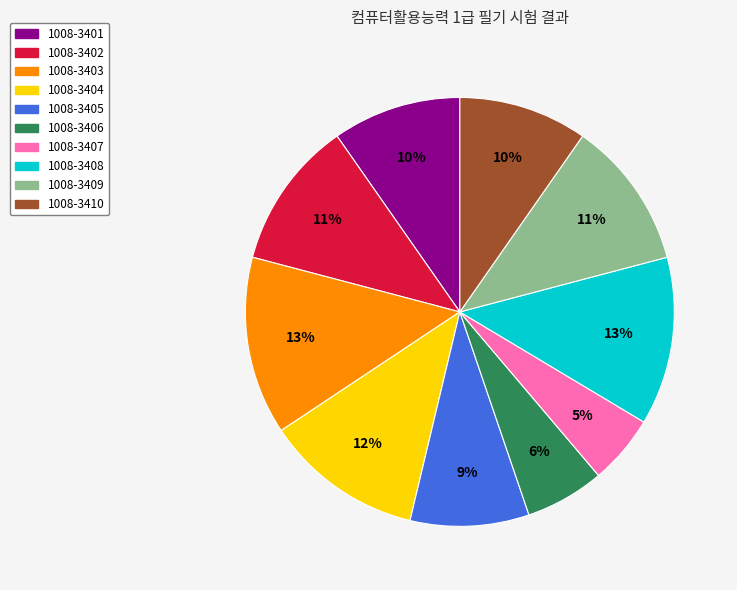

Between 1008-3401 and 1008-3402, which is larger?

1008-3402